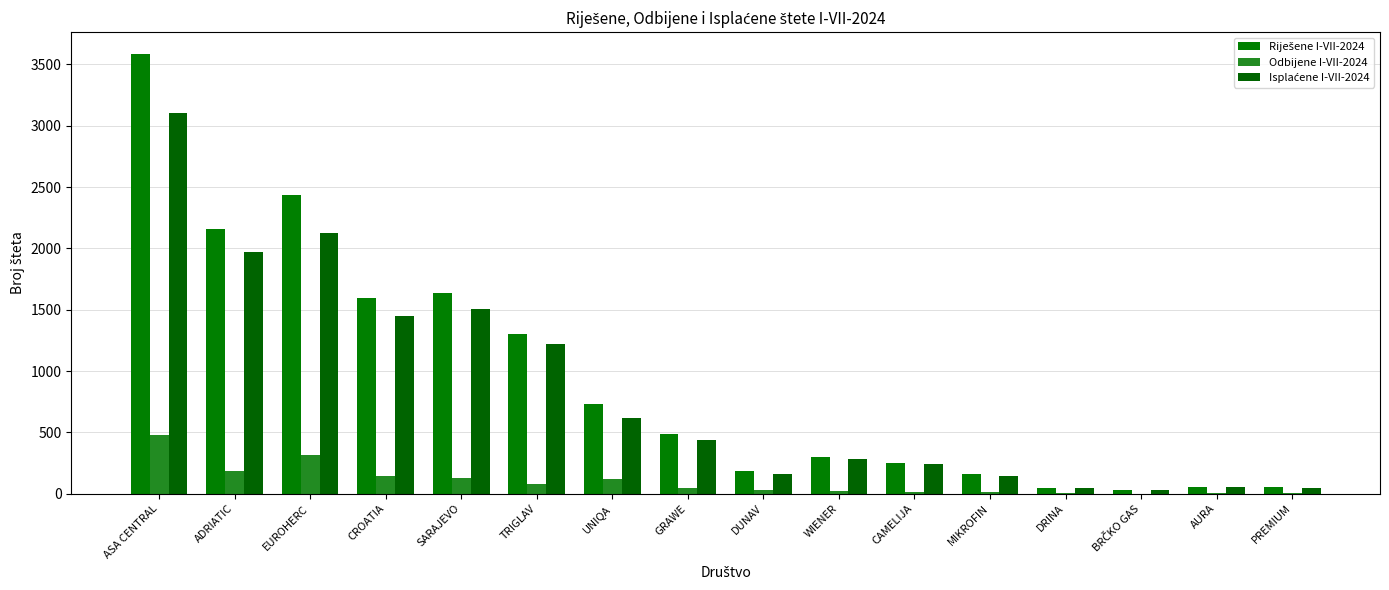

Which label corresponds to the smallest value in the chart?

BRČKO GAS